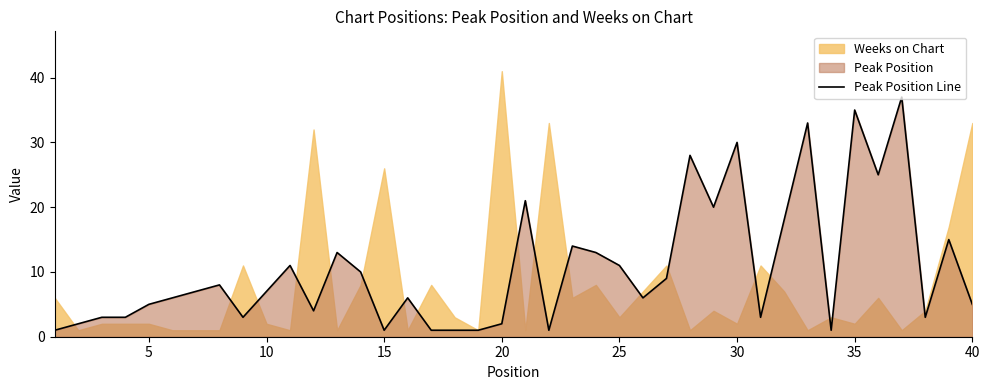

Is it true that Peak Position Line equals 30 at 30?

True